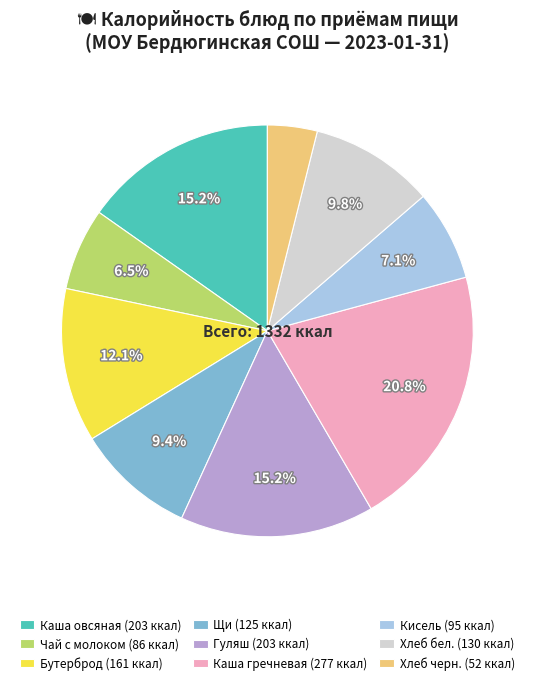

Combined, do Чай с молоком (86 ккал) and Хлеб черн. (52 ккал) account for over 50%?

No